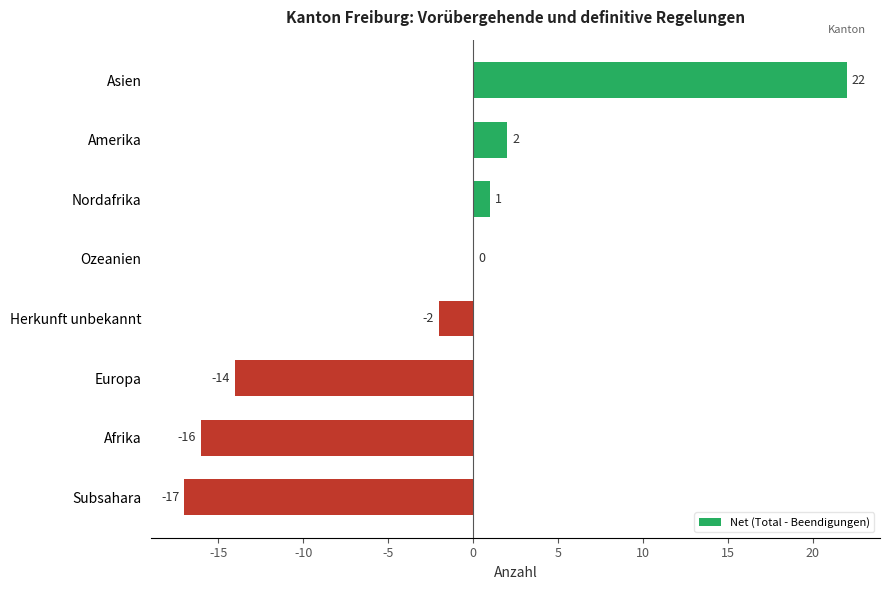

At which label is the value closest to 2?

Amerika